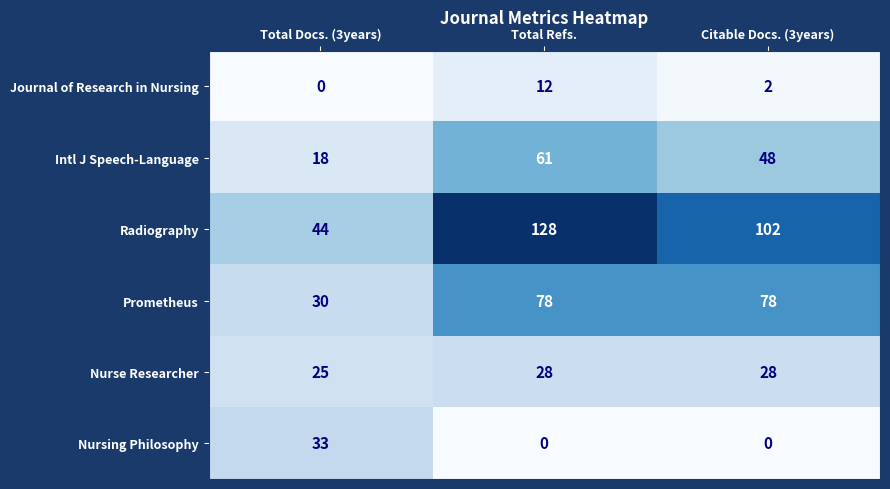

Which category has the lowest value in the Nurse Researcher series?

Total Docs. (3years)